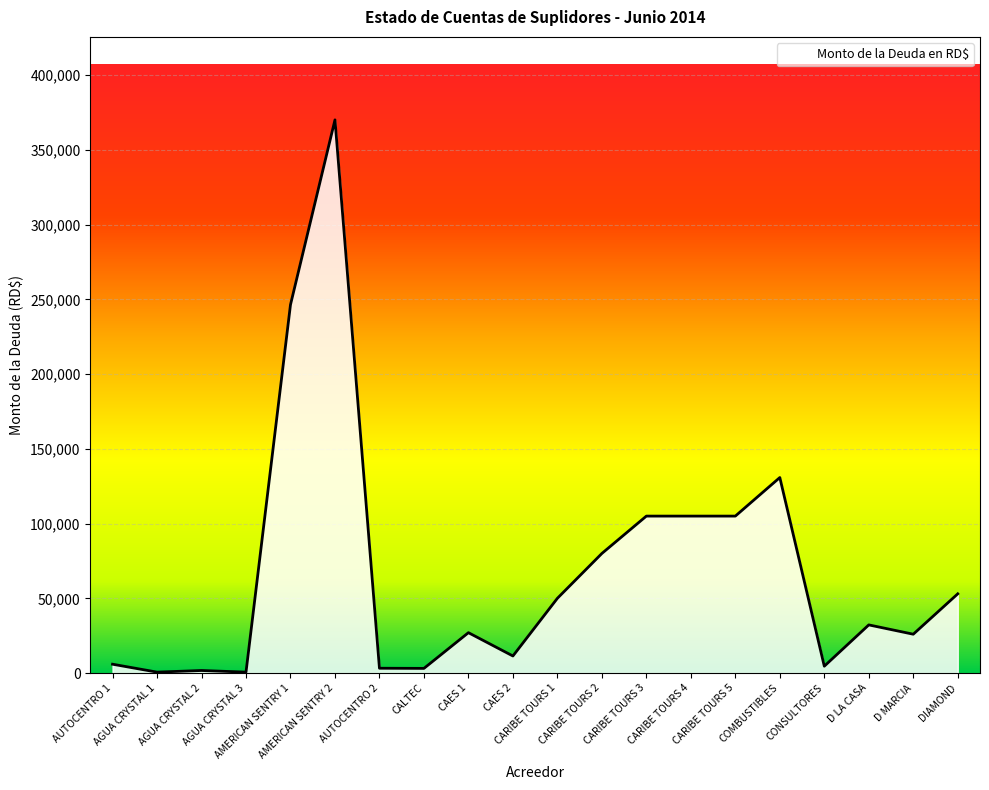

What is the difference between the maximum and minimum values?

369507.0